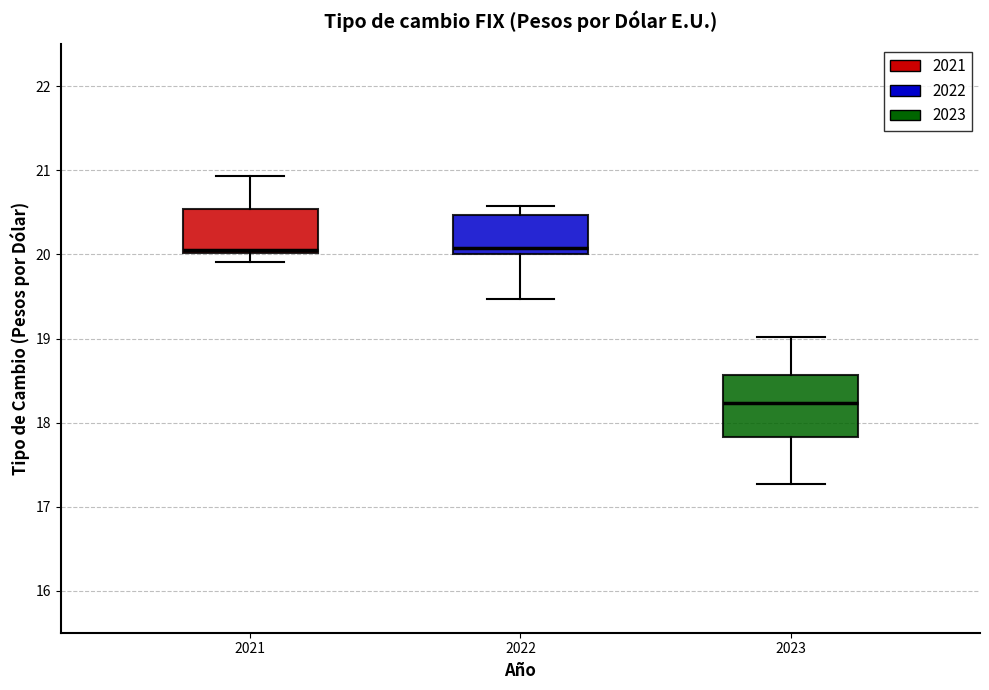

Comparing the boxes themselves (not the whiskers), which one is the tallest?

2023